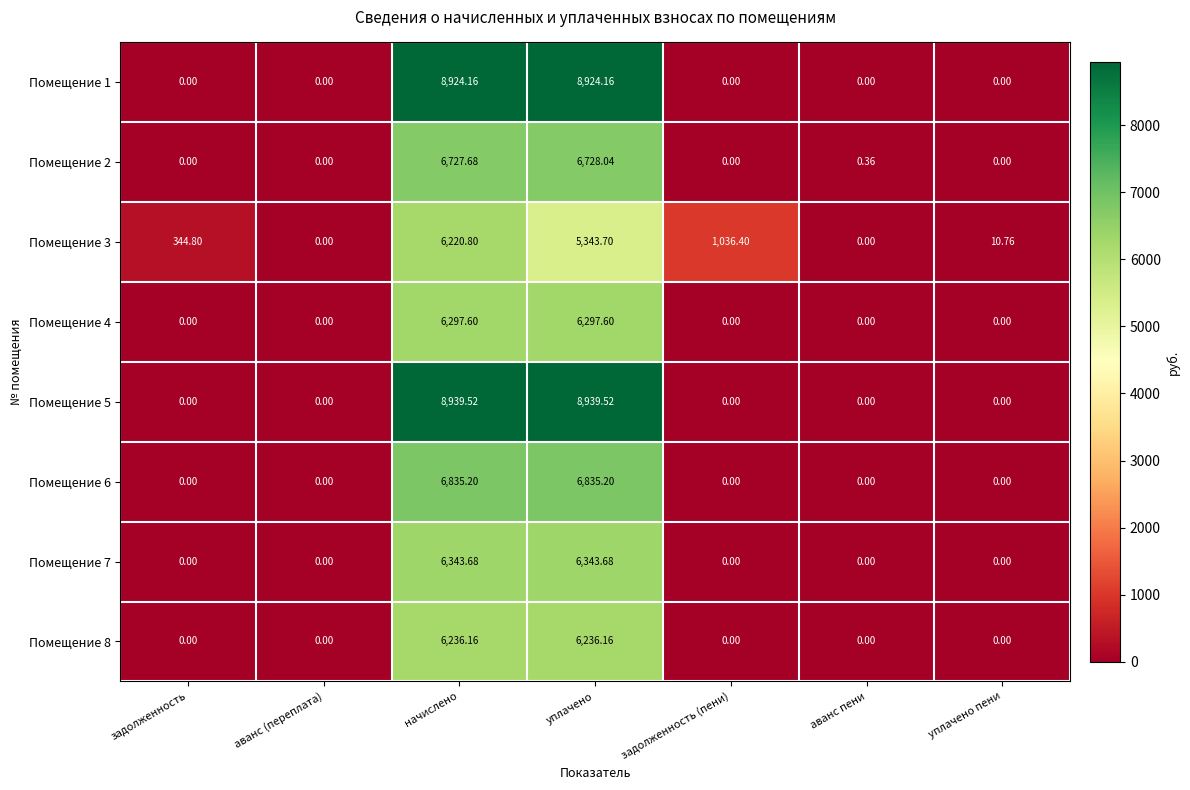

Which series has the largest range (max minus min)?

Помещение 5